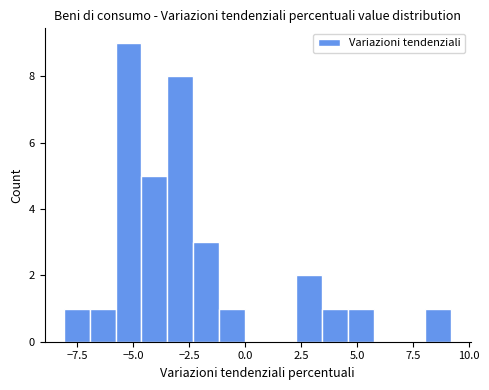

Around what value on the x-axis is the tallest bar? Give the approximate position of its centre, as read against the axis.

-5.0